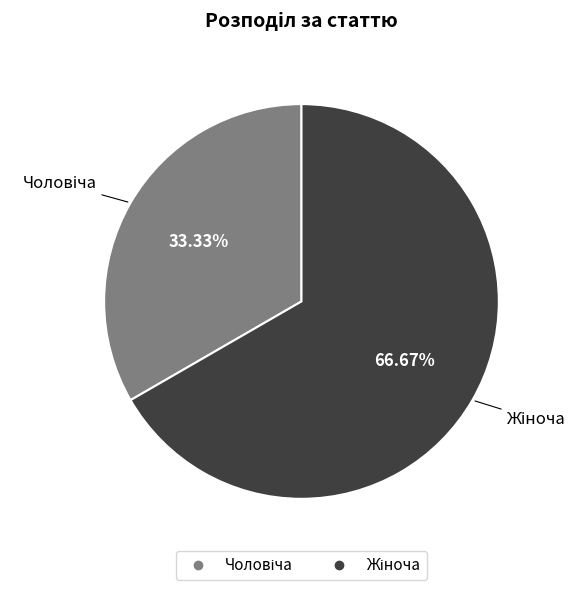

Count the number of slices in the pie.

2